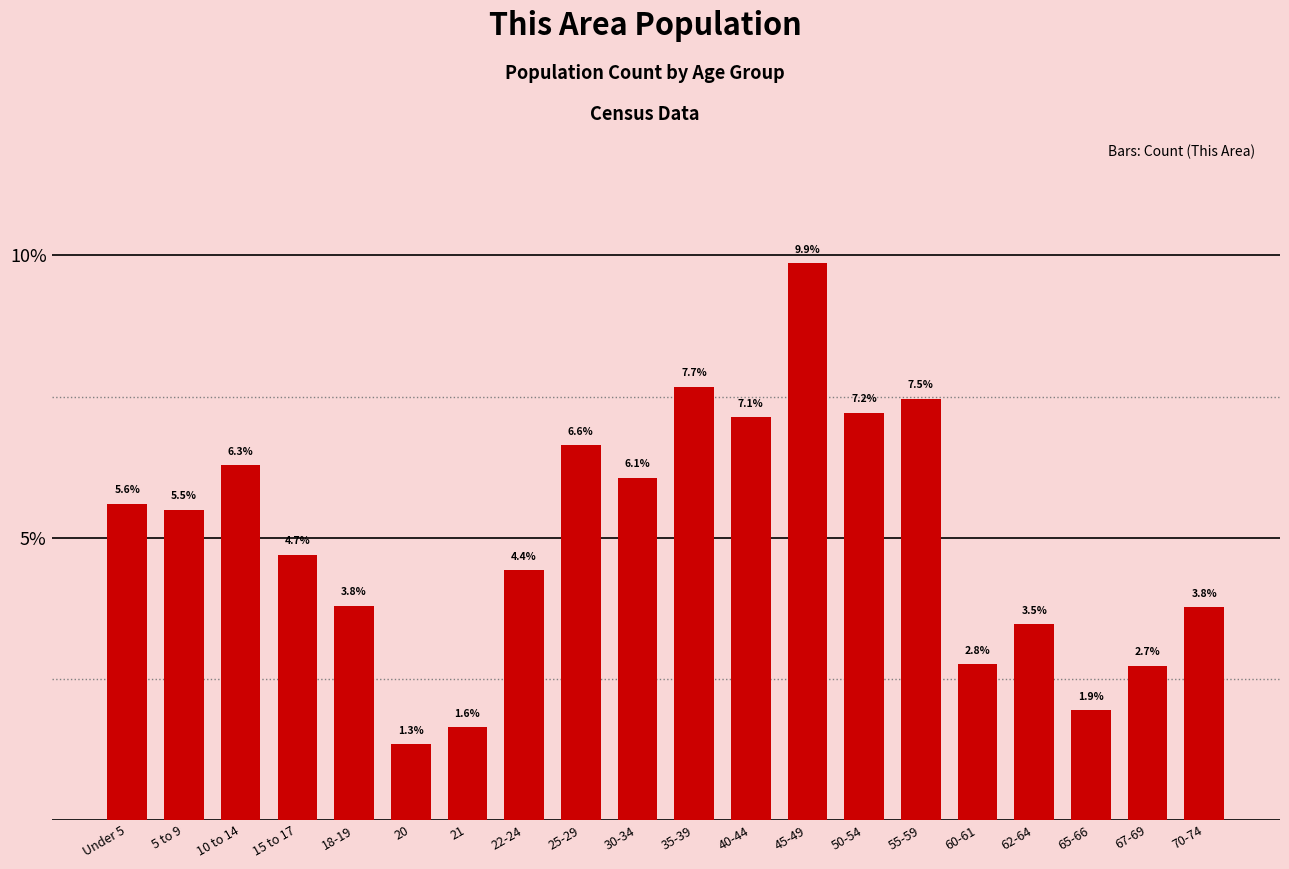

Reading right to left, extract all data points from this chart.

3.8	2.7	1.9	3.5	2.8	7.5	7.2	9.9	7.1	7.7	6.1	6.6	4.4	1.6	1.3	3.8	4.7	6.3	5.5	5.6